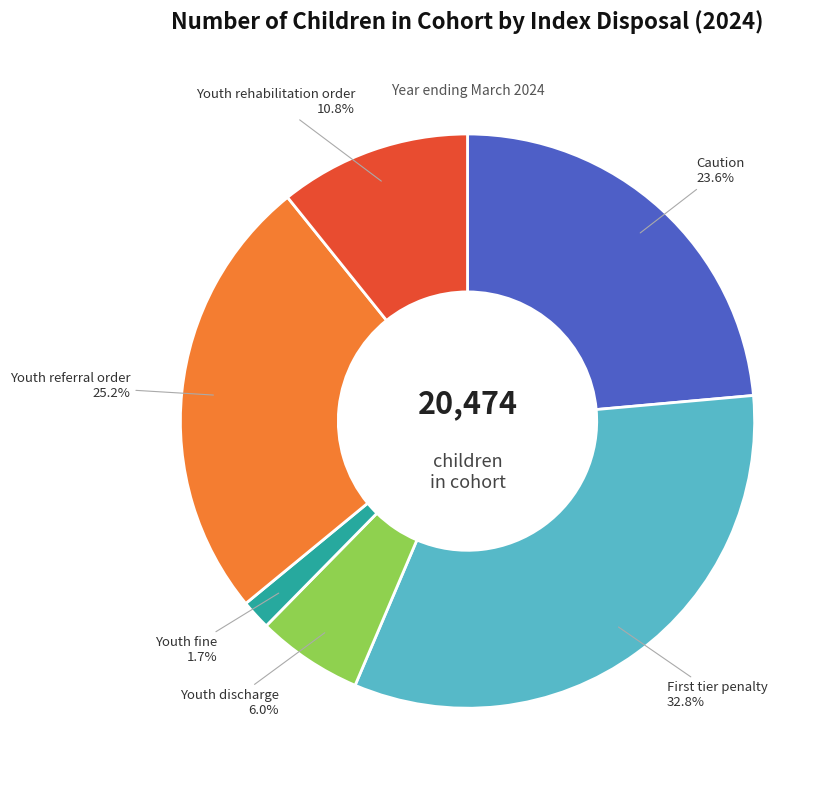

What is the smallest slice in the pie chart?

Youth fine